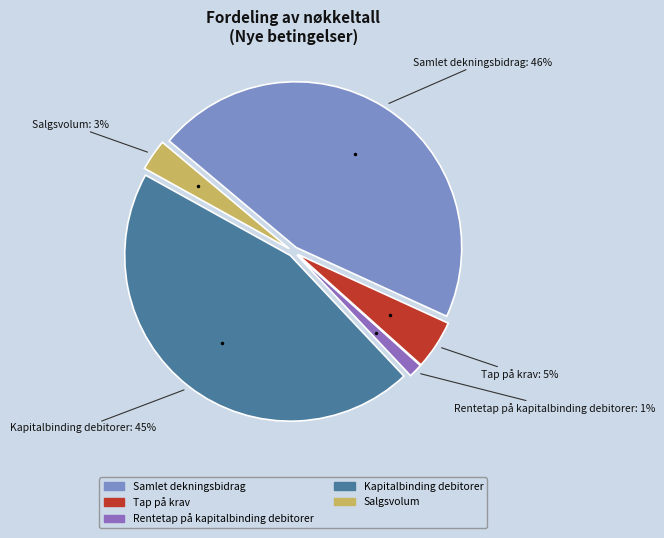

Count the number of slices in the pie.

5